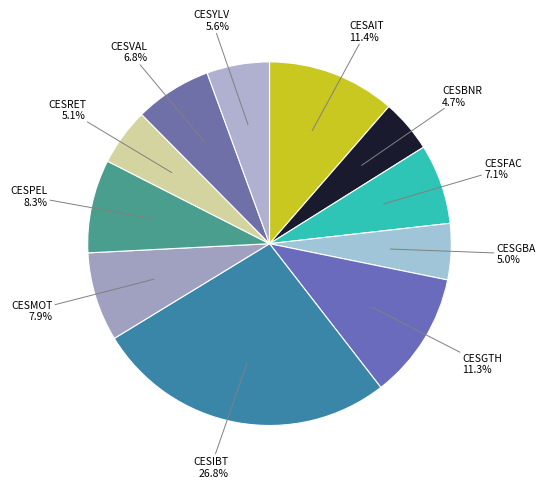

What percentage is NOT represented by CESBNR?

95.3%